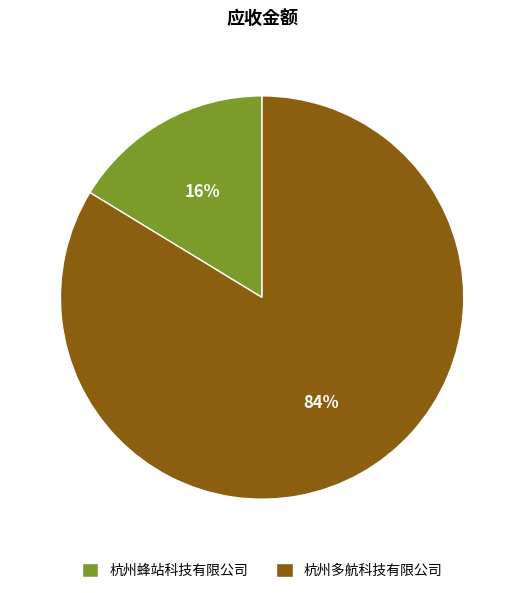

What percentage is the 杭州蜂站科技有限公司 slice, to the nearest percent?

16%